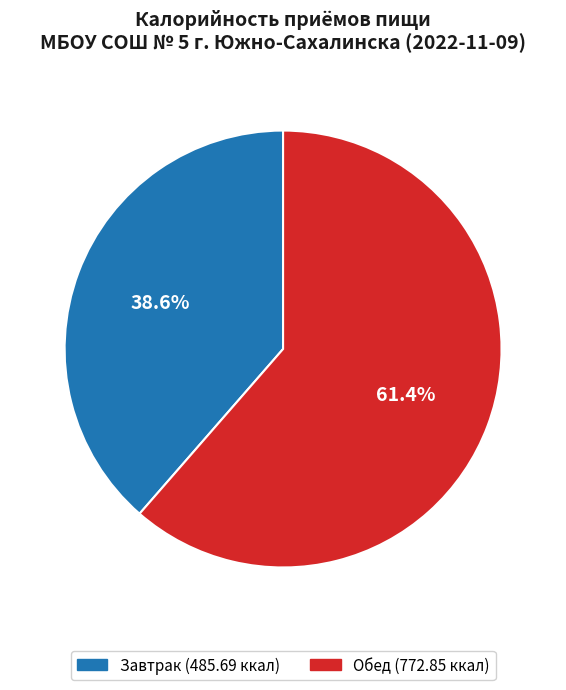

Does any single category account for the majority?

Yes